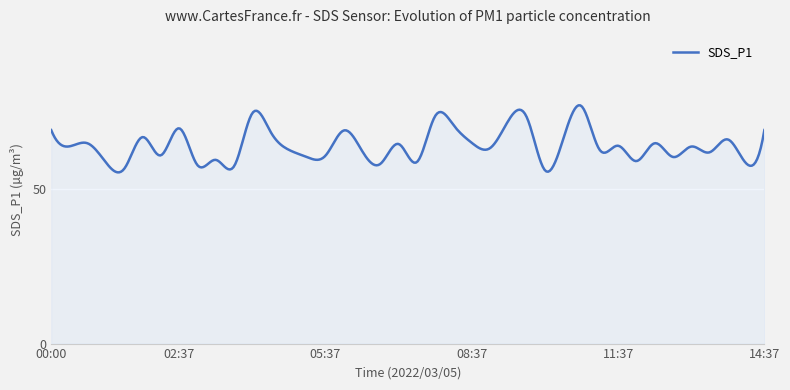

What is the smallest value displayed?

55.4